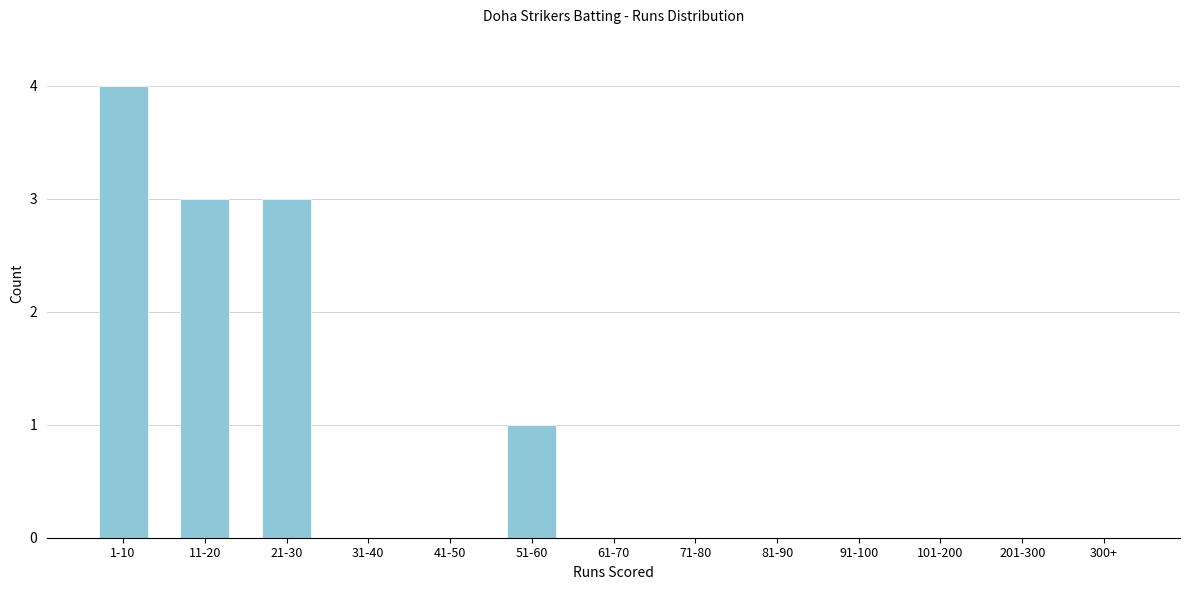

Reading left to right, transcribe all the data shown in this chart.

1-10=4	11-20=3	21-30=3	31-40=0	41-50=0	51-60=1	61-70=0	71-80=0	81-90=0	91-100=0	101-200=0	201-300=0	300+=0